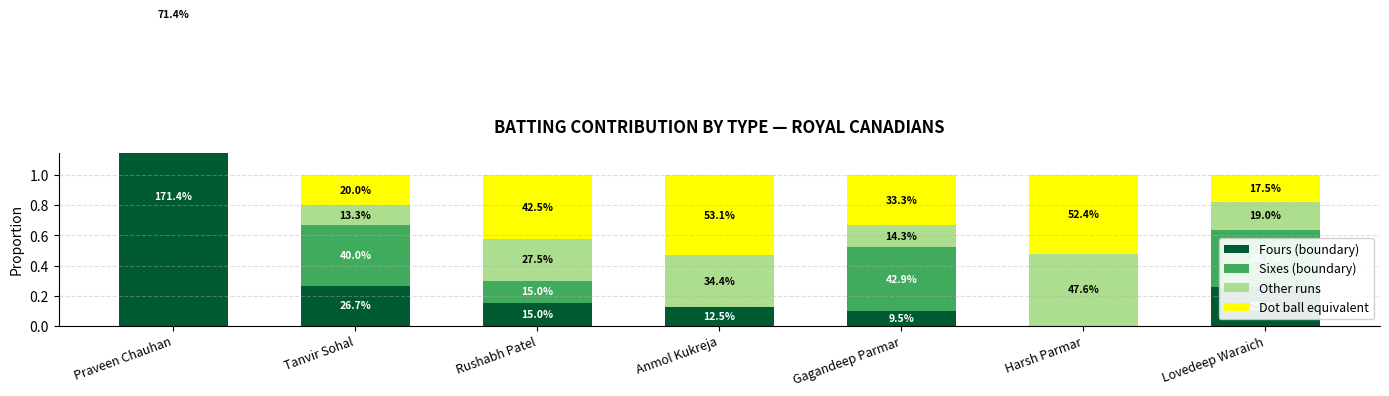

At which label does Fours (boundary) reach its minimum?

Harsh Parmar